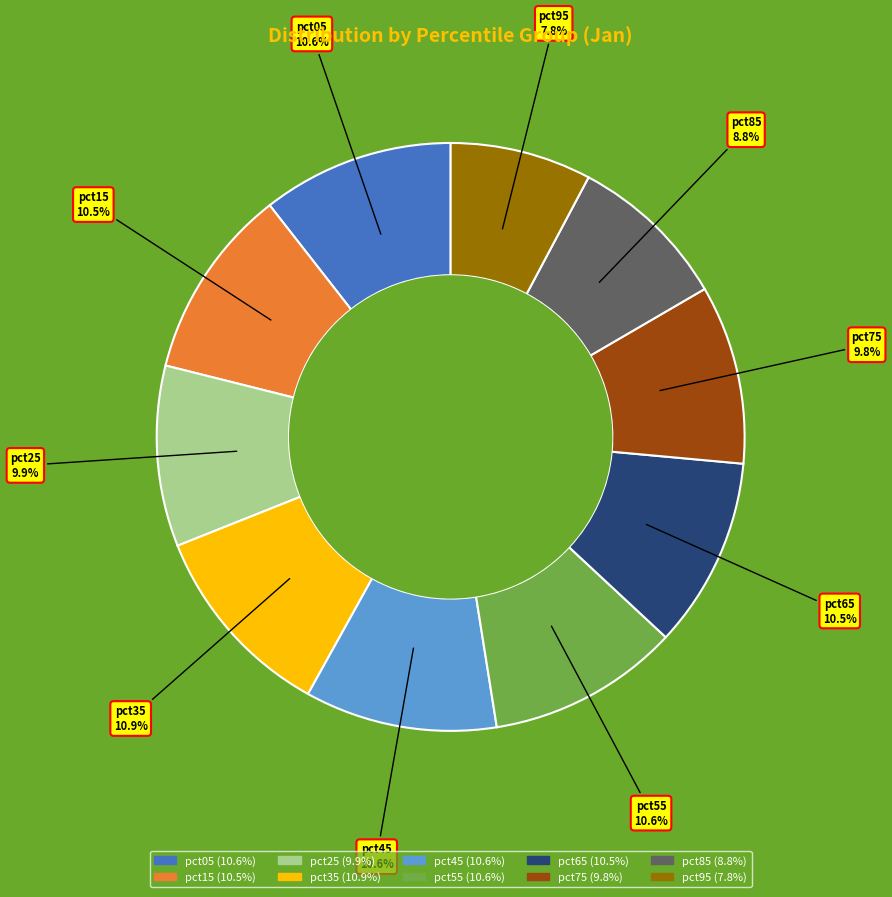

Is pct25 the majority of the pie?

No